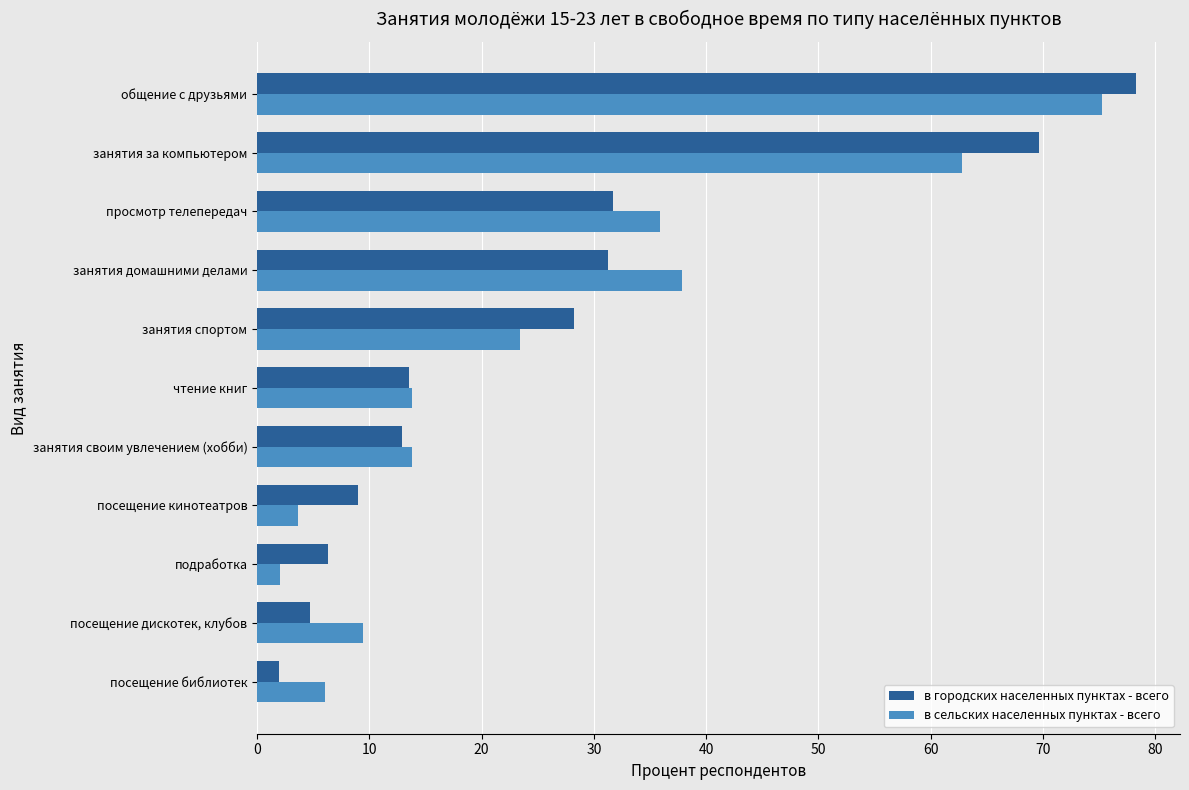

What are all the series names shown in the legend?

в городских населенных пунктах - всего, в сельских населенных пунктах - всего